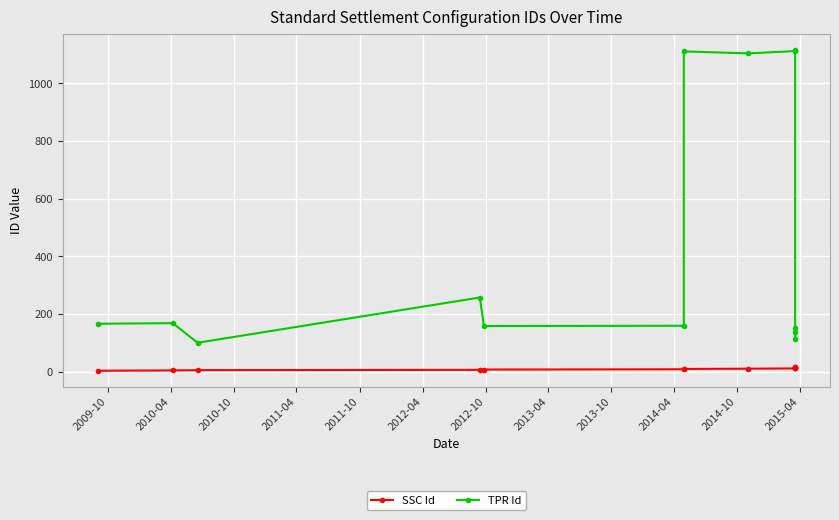

Does the chart display data point markers on the line(s)?

Yes